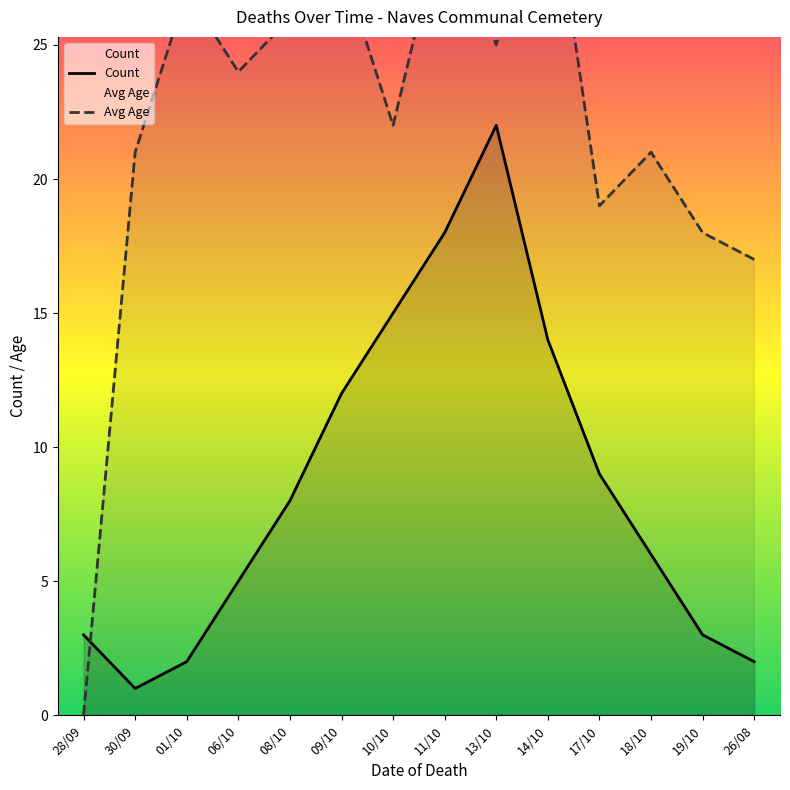

What are all the series names shown in the legend?

Count, Avg Age